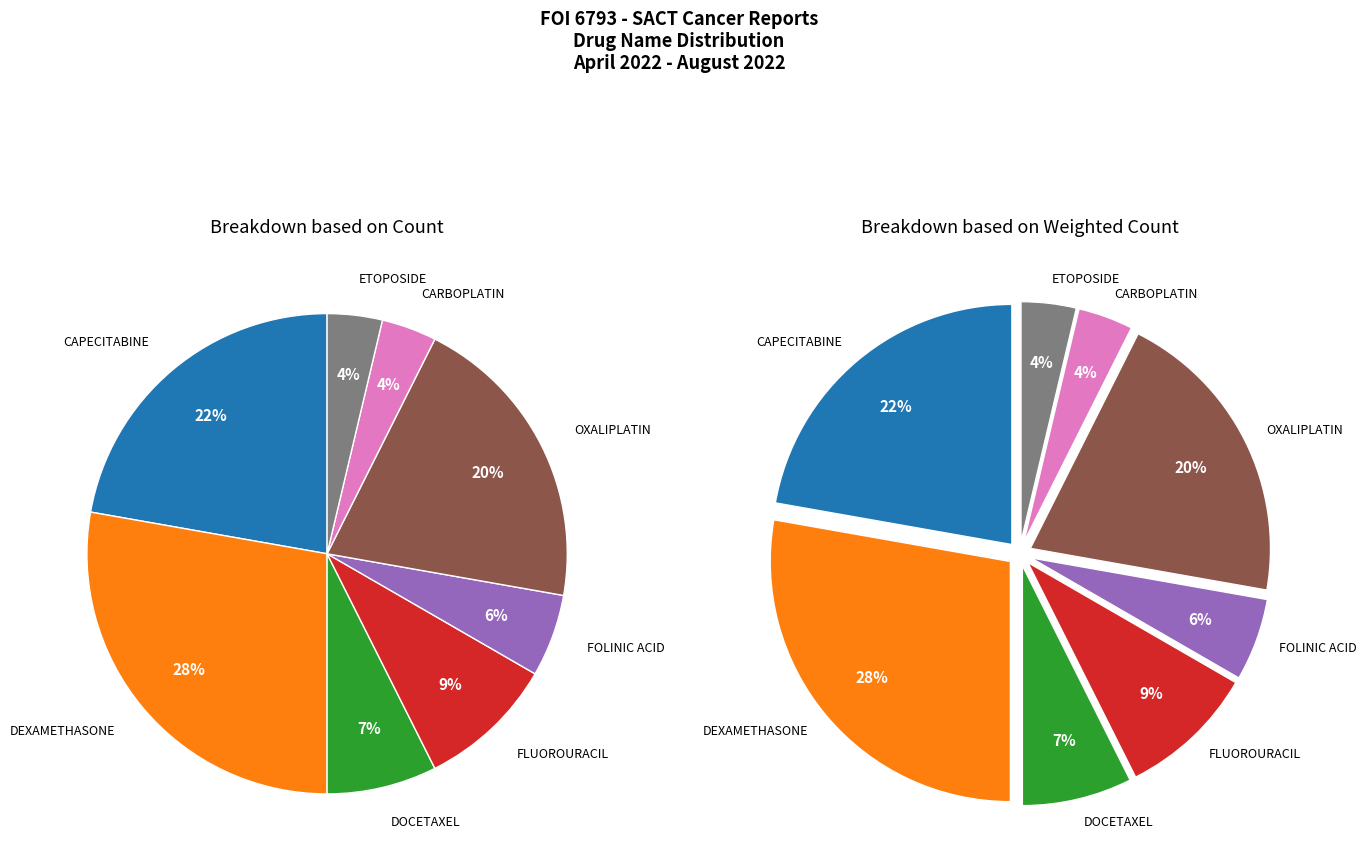

Does any single category account for the majority?

No